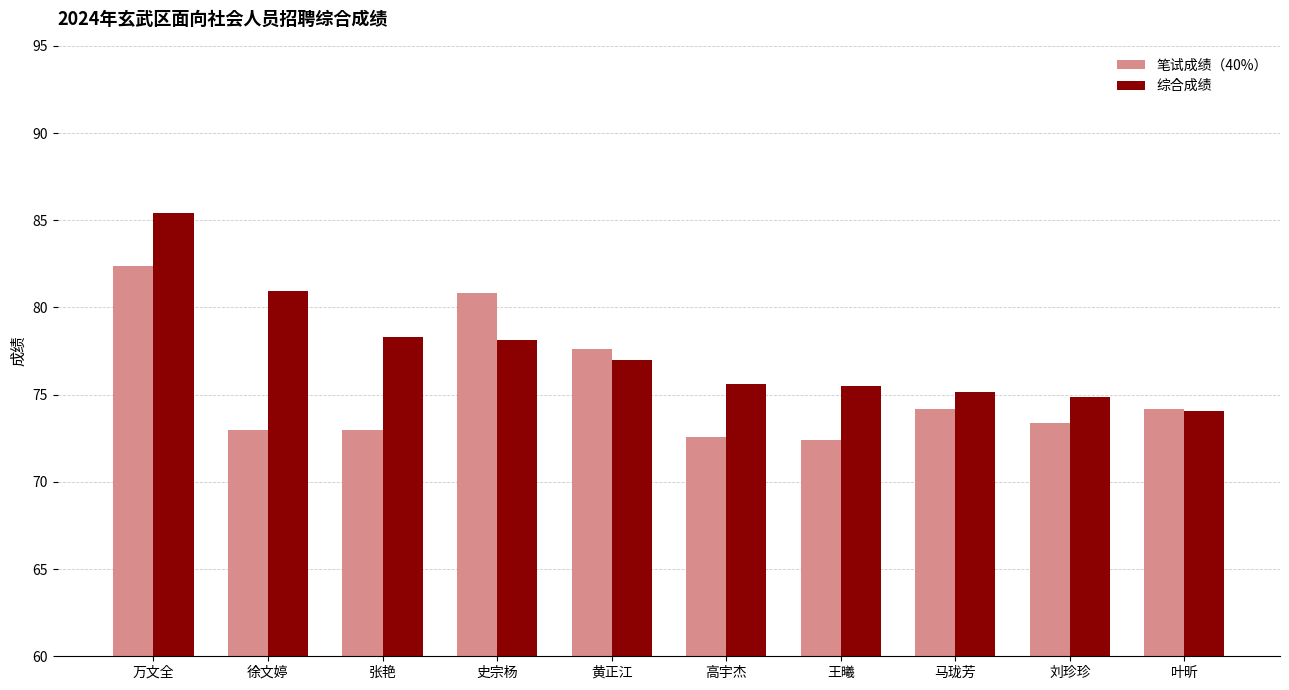

What is the spread (max minus min) of values at 王曦?

3.1